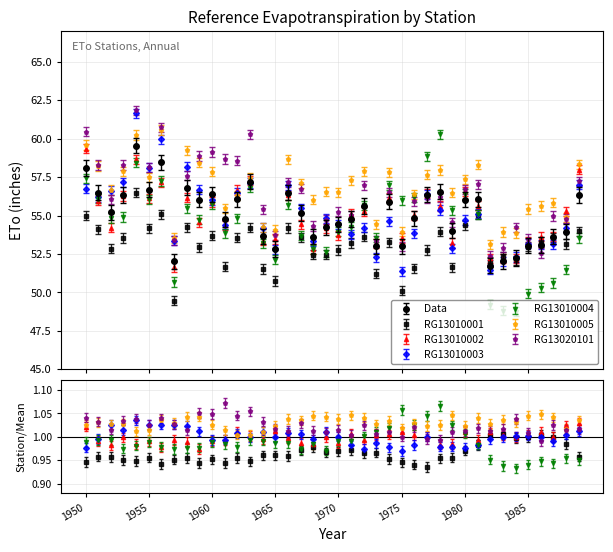

Between 1970 and 1986, which series saw the biggest shift?

RG13010004